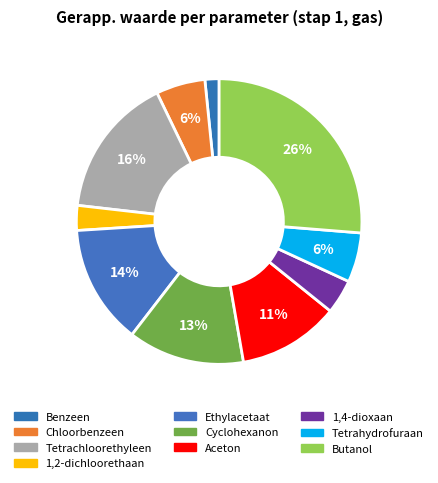

Which slice is the smallest?

Benzeen